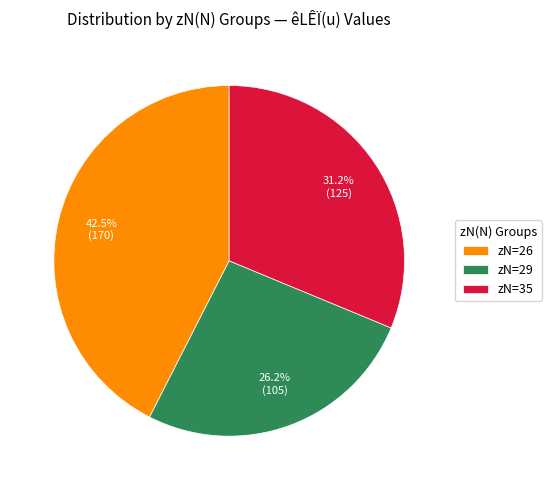

To the nearest percent, what is the average slice percentage?

33%